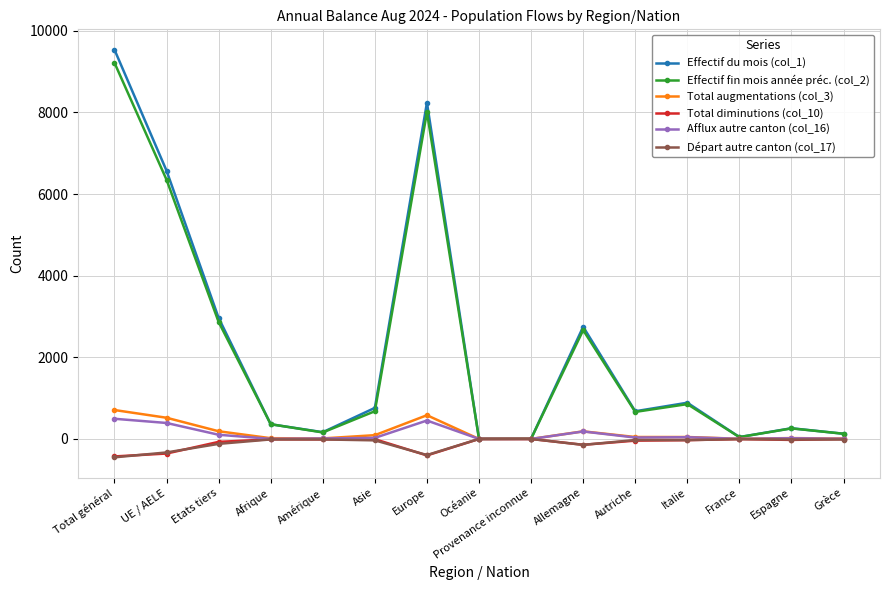

Does the chart display data point markers on the line(s)?

Yes